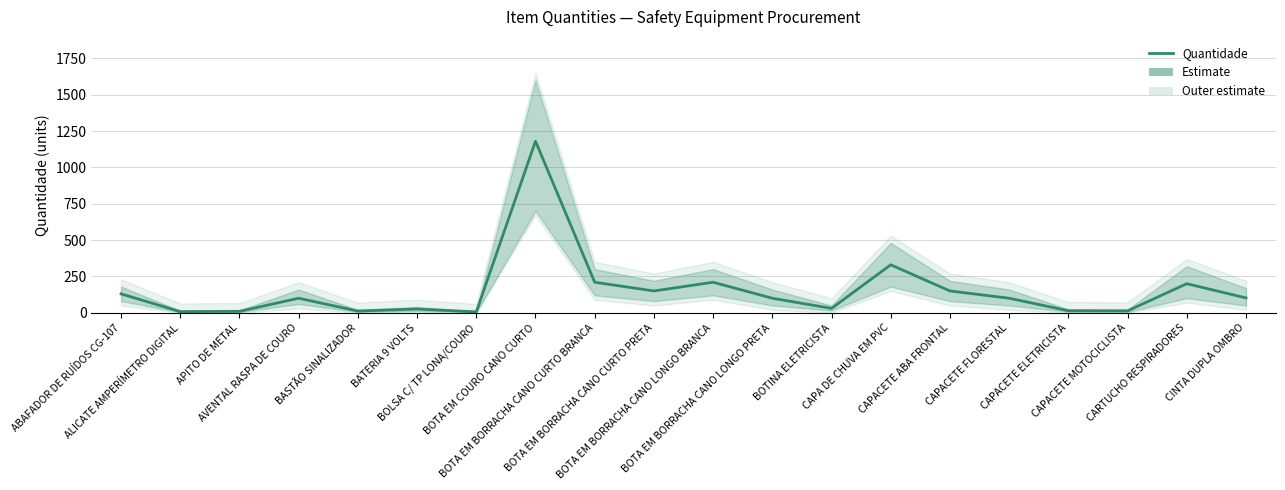

True or false: the data has more than 0 interior local peaks.

True